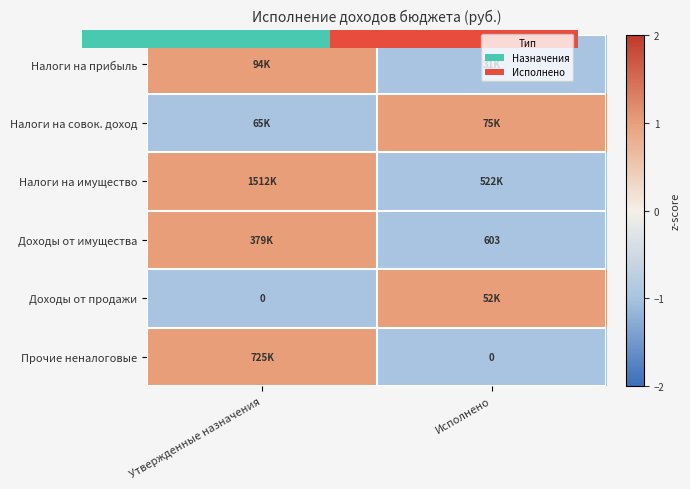

How many distinct data groups are displayed?

6